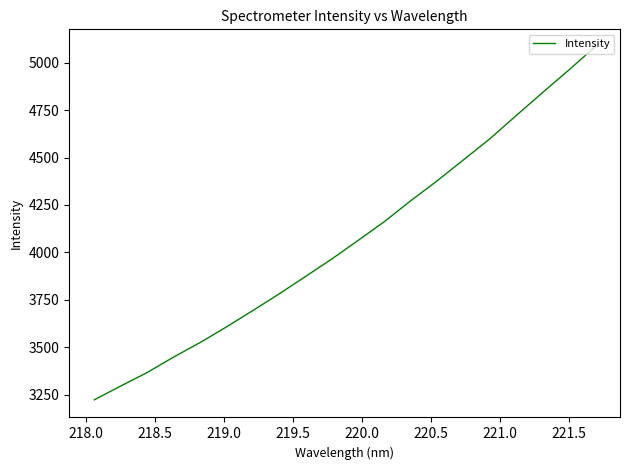

What is the smallest value displayed?

3223.2